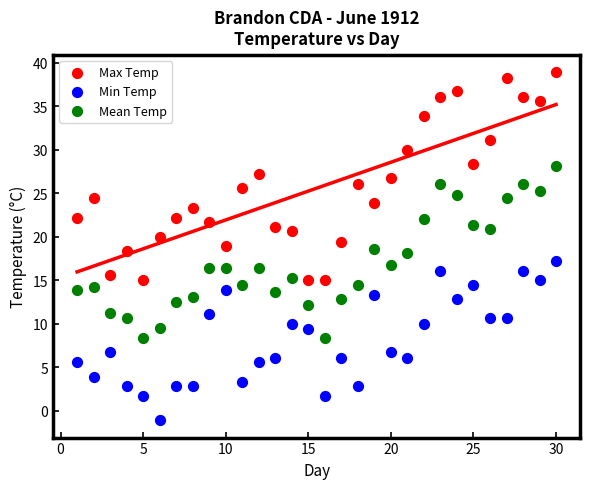

Which series has the widest spread of Y values?

Max Temp